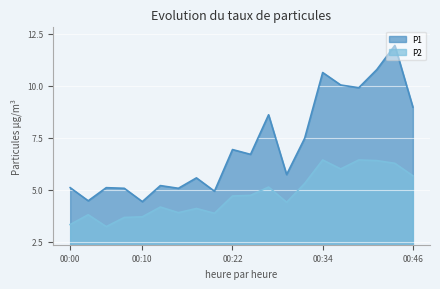

The P2 series shows 1.5 at 00:44. True or false?

False